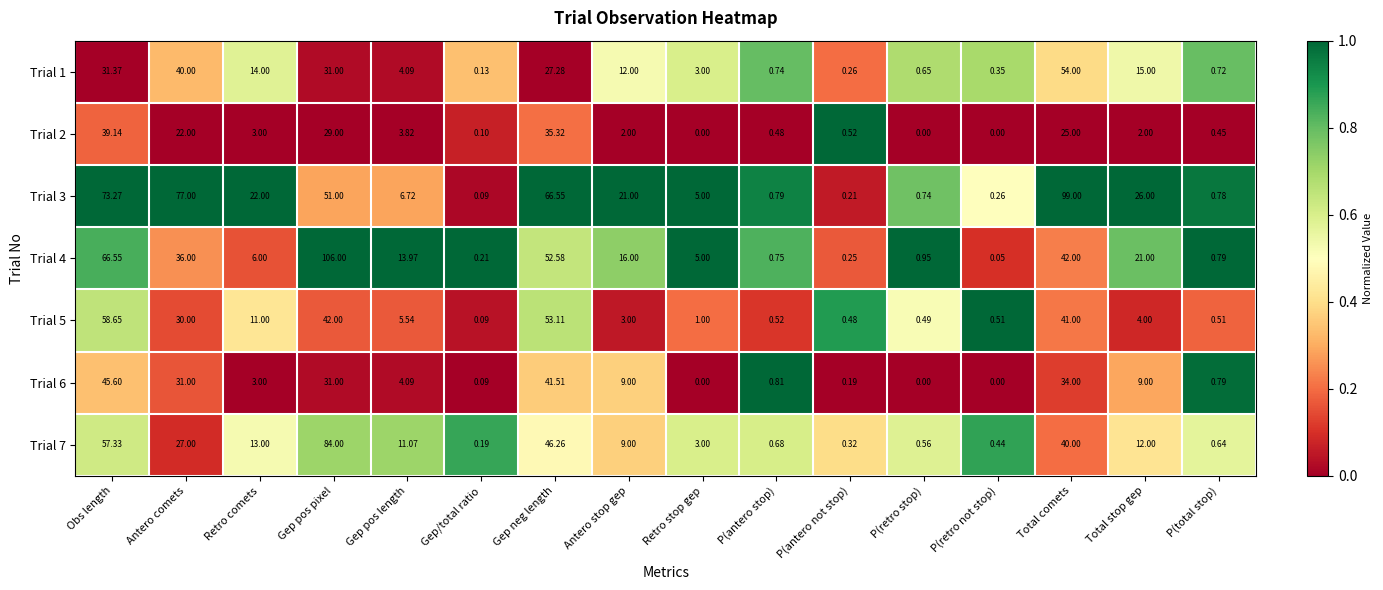

At which label does Trial 1 first exceed 12?

Obs length